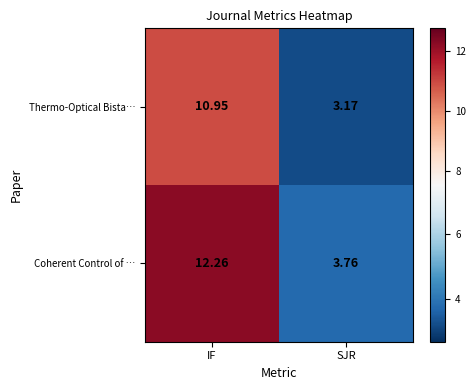

How many distinct data groups are displayed?

2